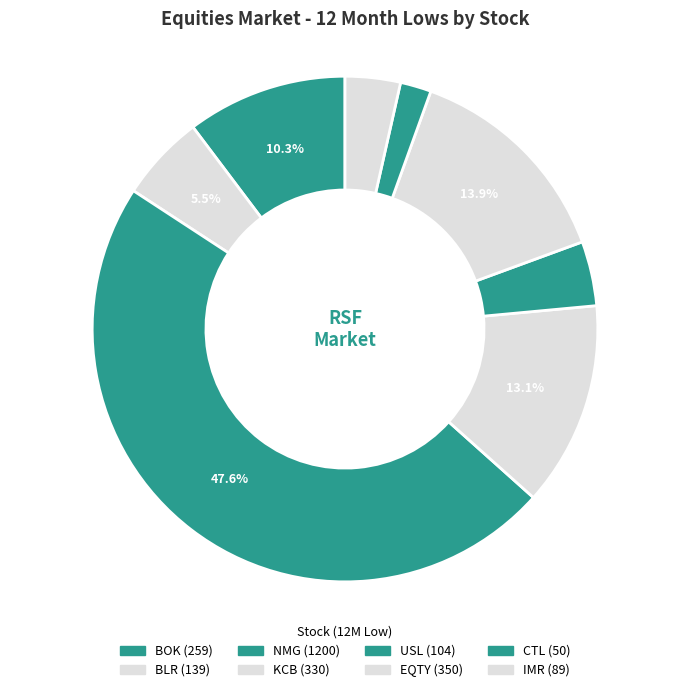

What portion of the pie excludes KCB?

86.9%